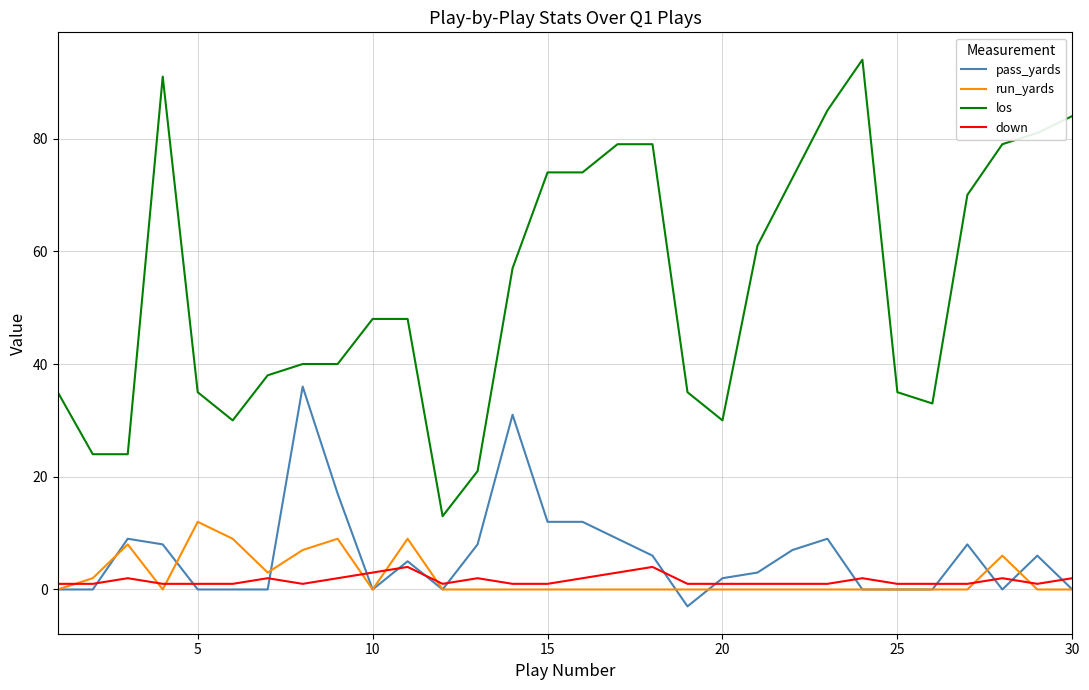

What is the maximum value for pass_yards?

36